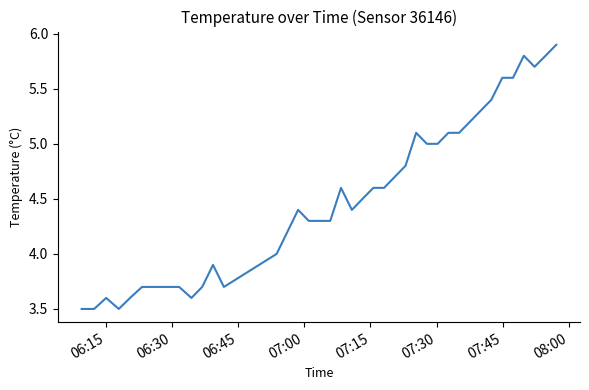

What is the smallest value displayed?

3.5